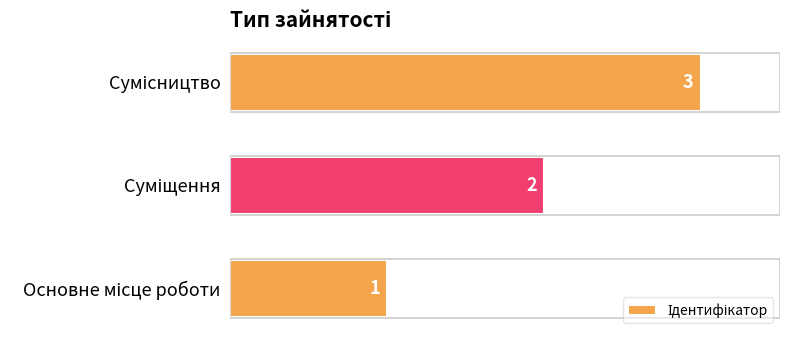

What is the sum of all values?

6